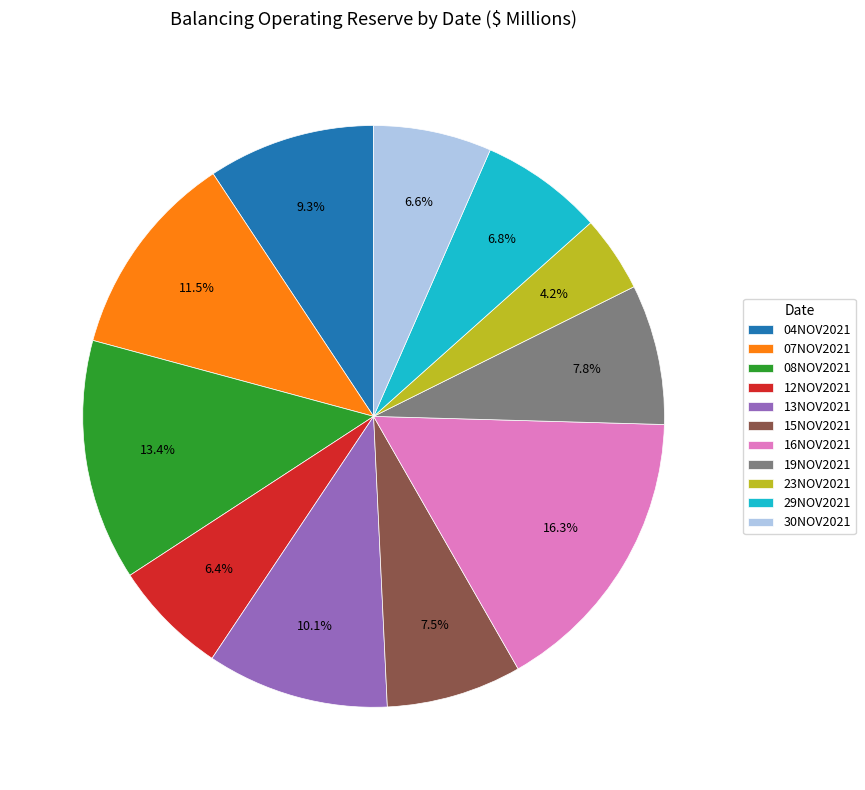

Is there any slice that represents more than half of the pie?

No